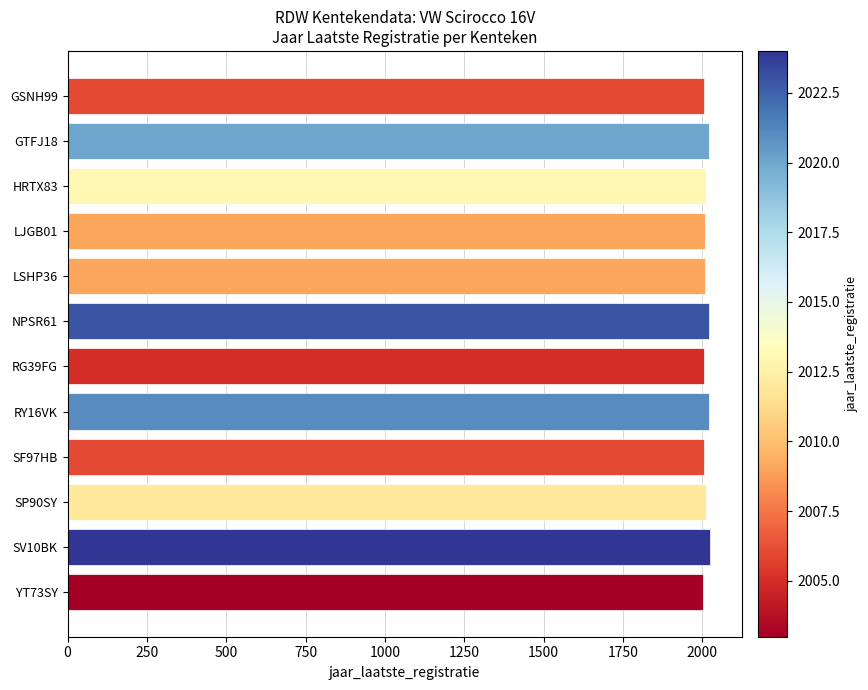

What is the ratio of the value at GSNH99 to the value at RG39FG?

1.0